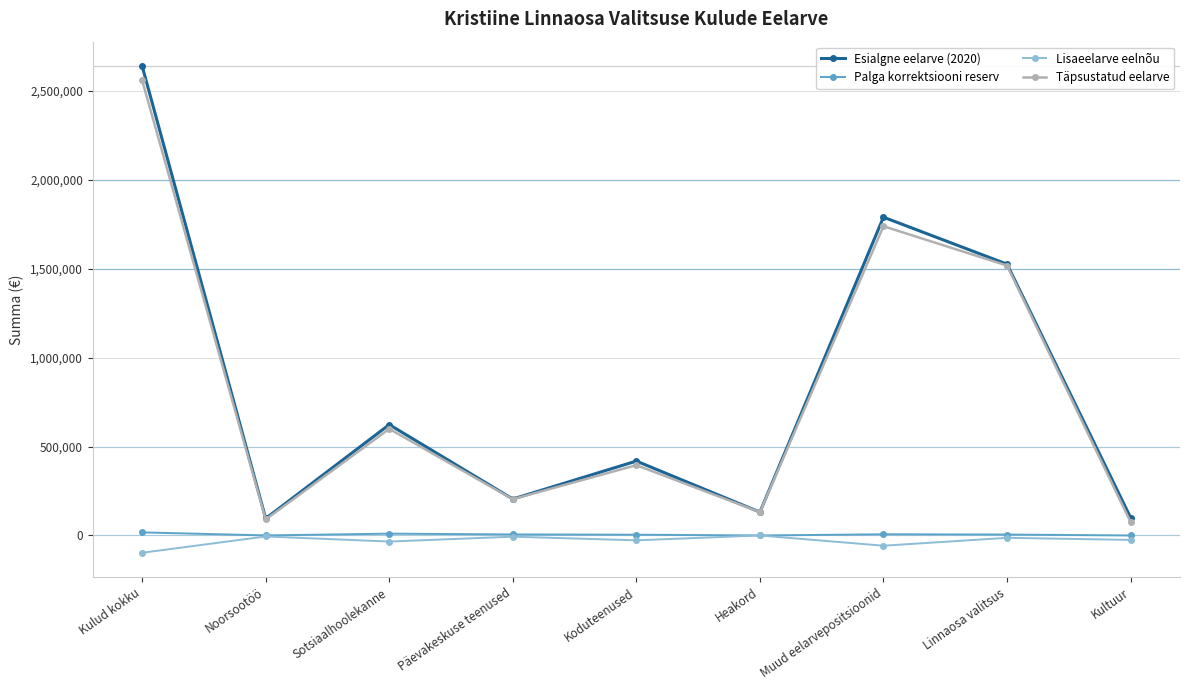

What is the label of the 2nd point from the right?

Linnaosa valitsus